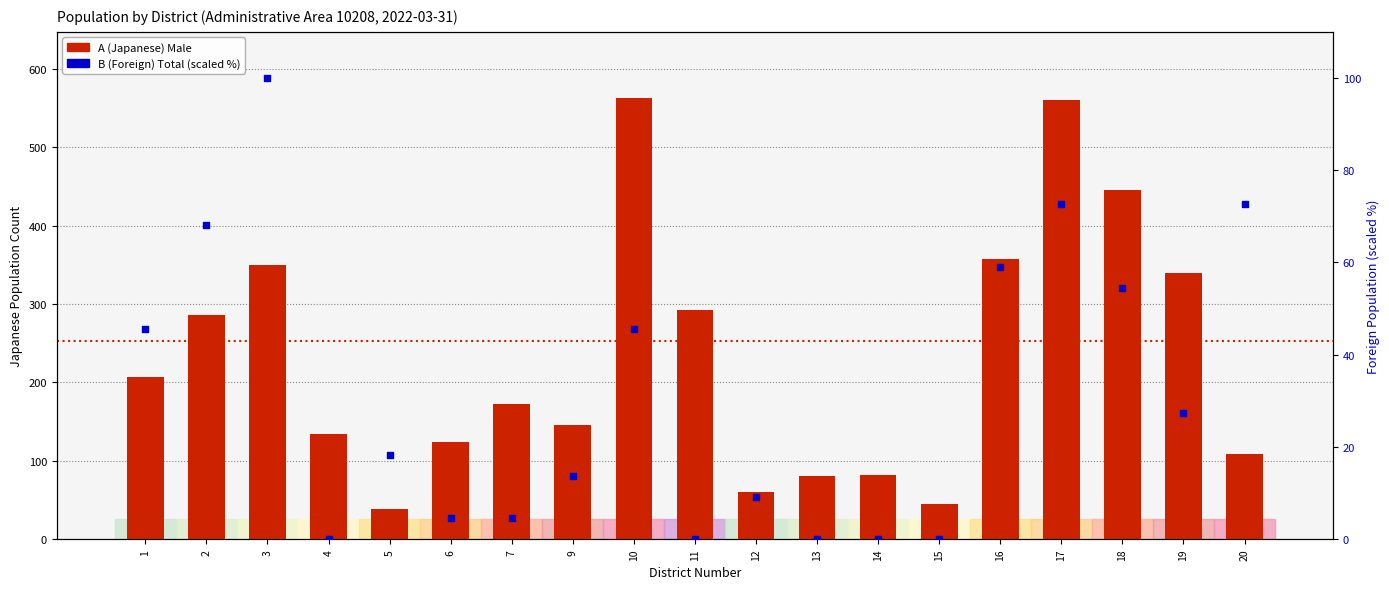

Which series contains the highest Y value?

A (Japanese) Male